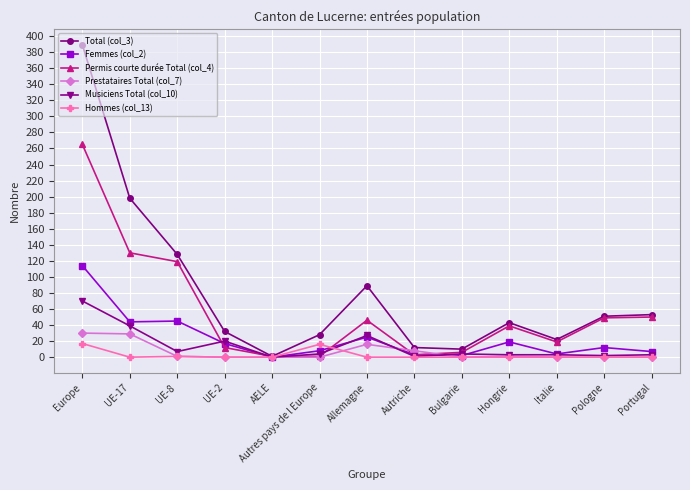

Where is Femmes (col_2) nearest to the value 57?

UE-8